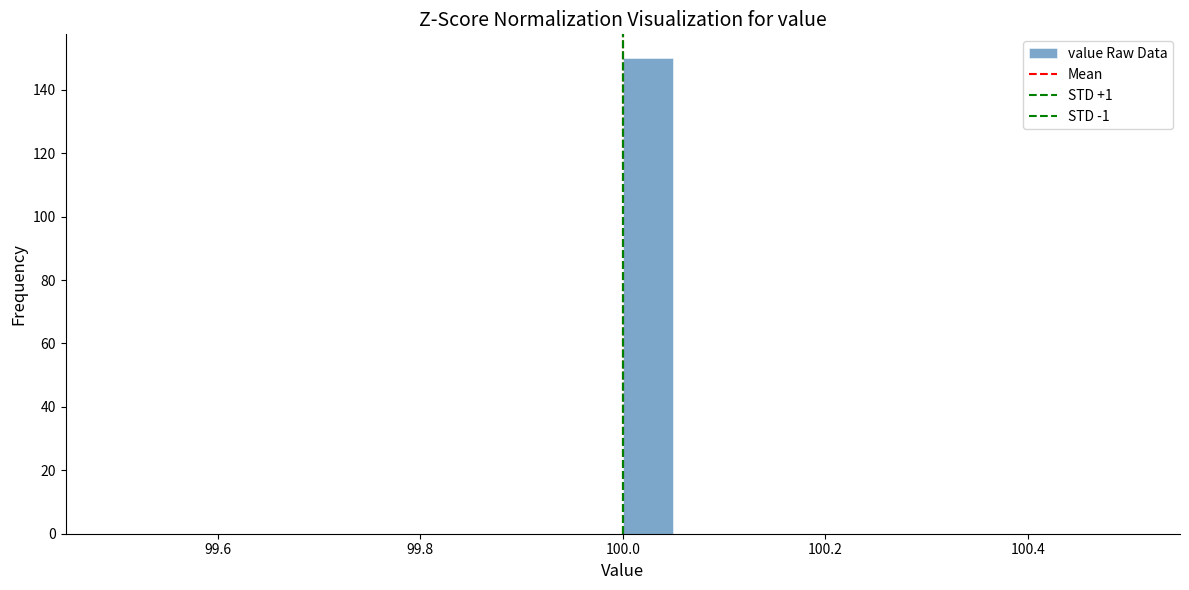

Read against the x-axis, roughly where is the centre of the tallest bar?

100.02